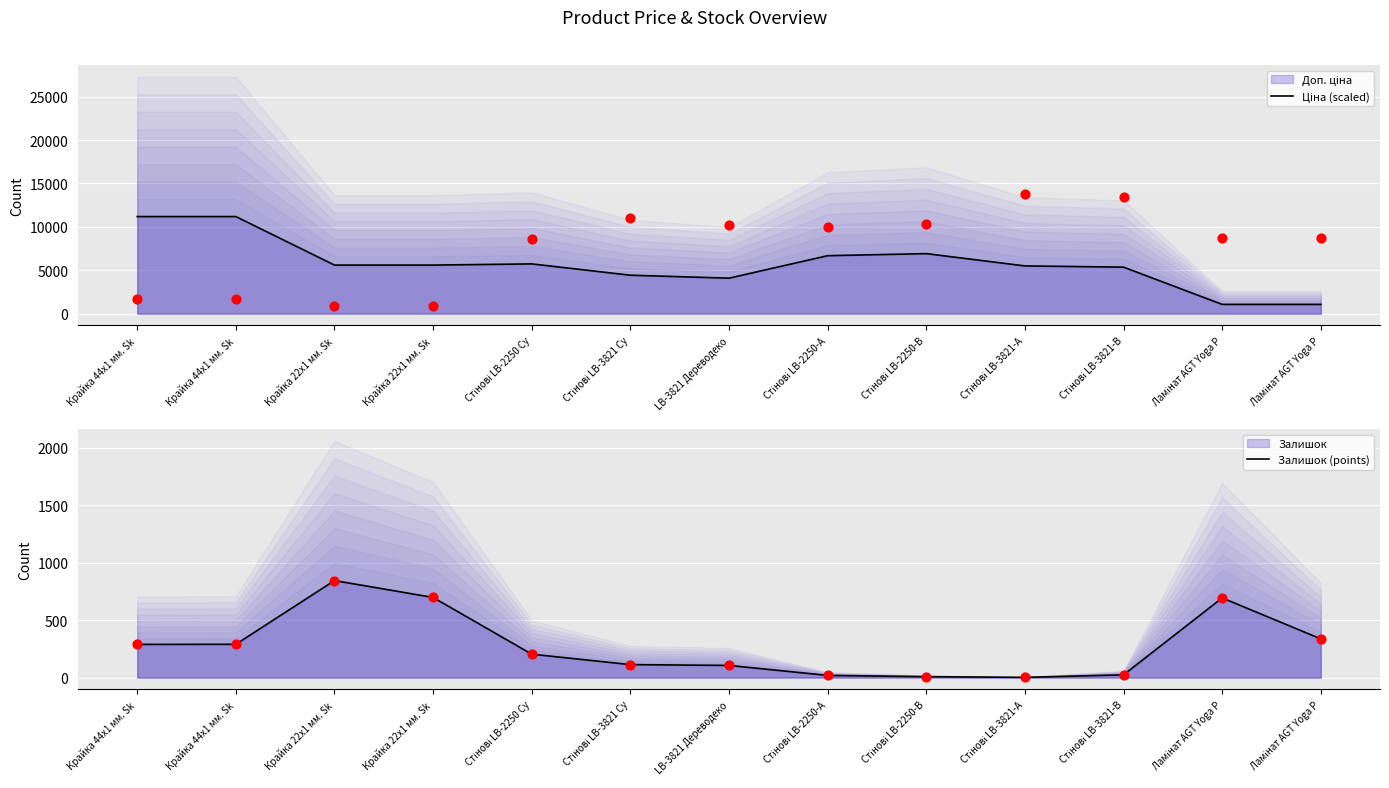

Which series reaches the minimum Y coordinate?

Залишок